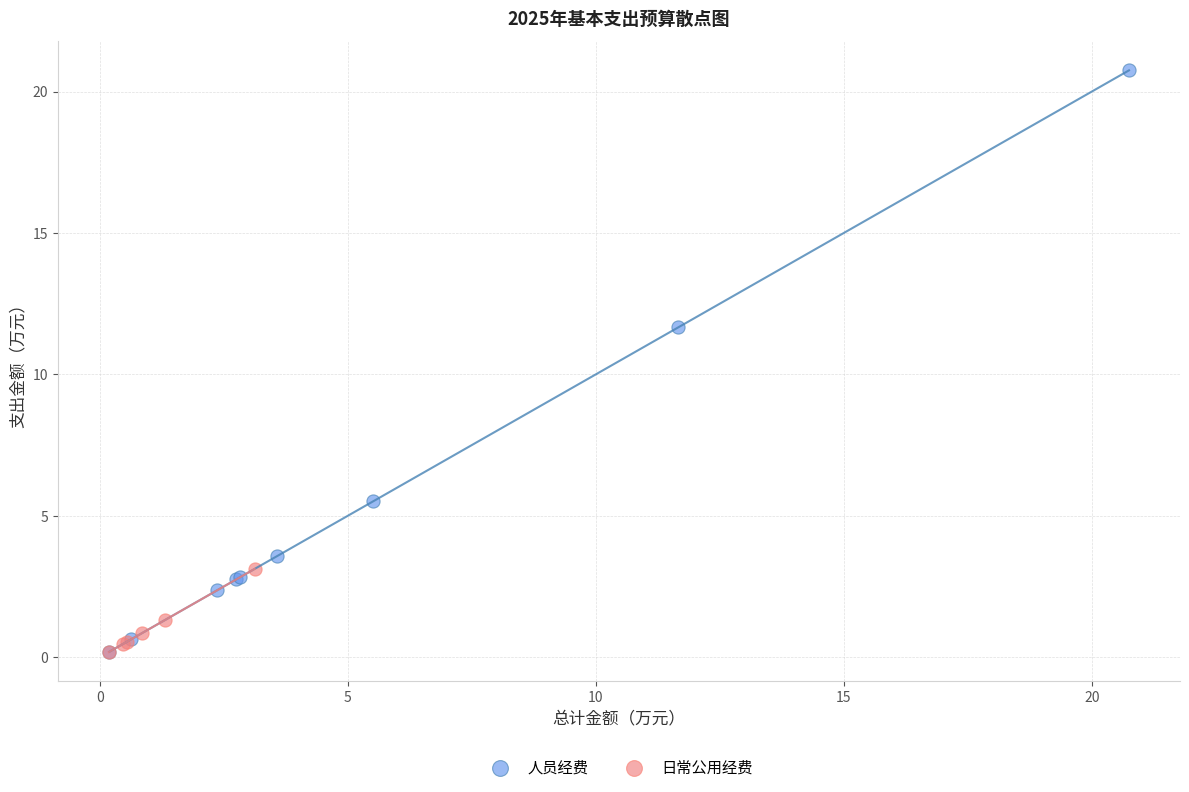

Which series has the largest Y range (max minus min)?

人员经费